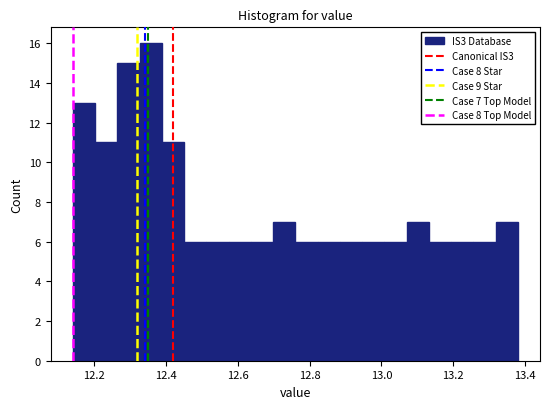

Around what value on the x-axis is the tallest bar? Give the approximate position of its centre, as read against the axis.

12.36